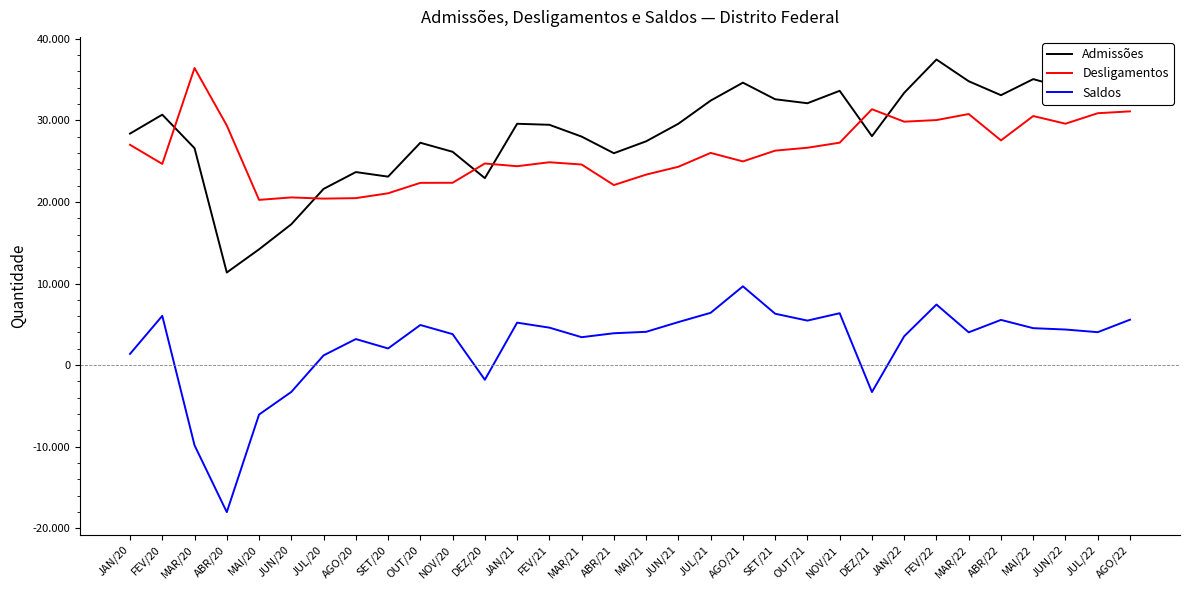

List the labels in order of Admissões value, smallest first.

ABR/20, MAI/20, JUN/20, JUL/20, DEZ/20, SET/20, AGO/20, ABR/21, NOV/20, MAR/20, OUT/20, MAI/21, MAR/21, DEZ/21, JAN/20, FEV/21, JAN/21, JUN/21, FEV/20, OUT/21, JUL/21, SET/21, ABR/22, JAN/22, NOV/21, JUN/22, AGO/21, MAR/22, JUL/22, MAI/22, AGO/22, FEV/22